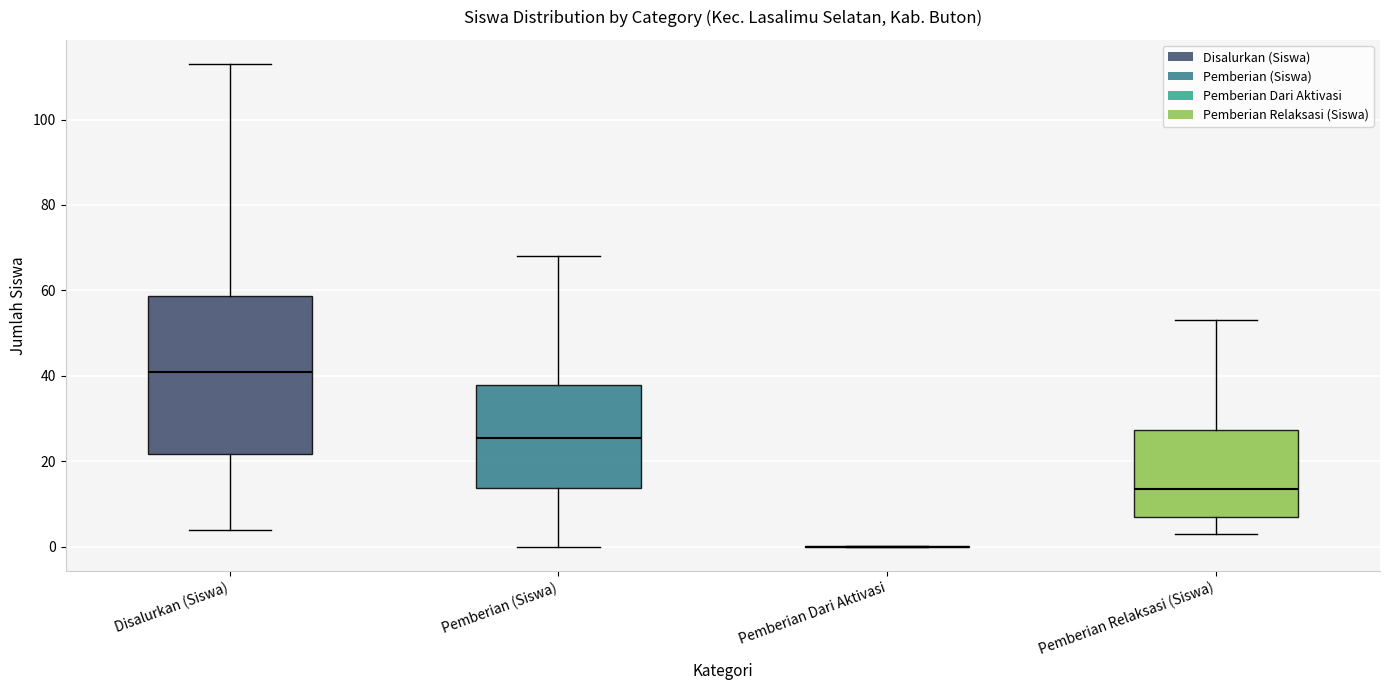

Reading left to right, read every box against the y-axis: the position of its median line, the range the box covers, and the ends of its whiskers. The values are not printed on the chart, so give them approximately, as read against the axis.

Disalurkan (Siswa): median 42, box 22 to 58, whiskers 4 to 114
Pemberian (Siswa): median 26, box 14 to 38, whiskers 0 to 68
Pemberian Dari Aktivasi: box collapsed to a line at 0, whiskers 0 to 0
Pemberian Relaksasi (Siswa): median 14, box 8 to 28, whiskers 4 to 54